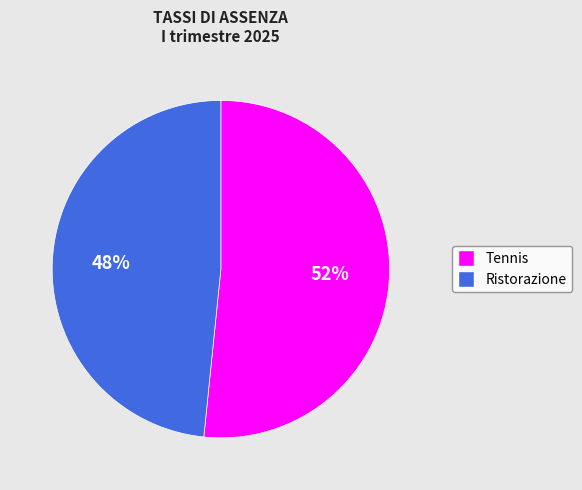

Is it true that Tennis is 65% of the pie?

False